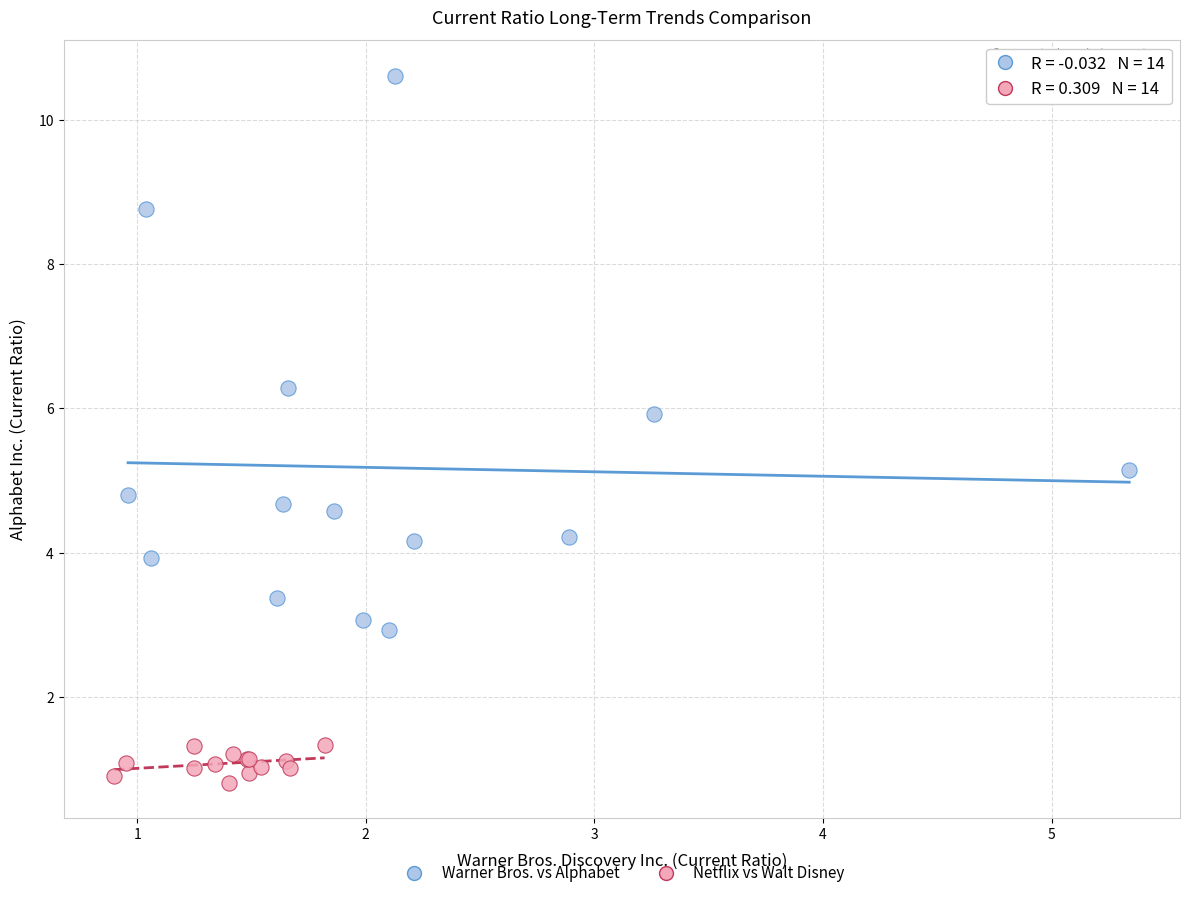

What are all the series names shown in the legend?

Warner Bros. vs Alphabet, Netflix vs Walt Disney